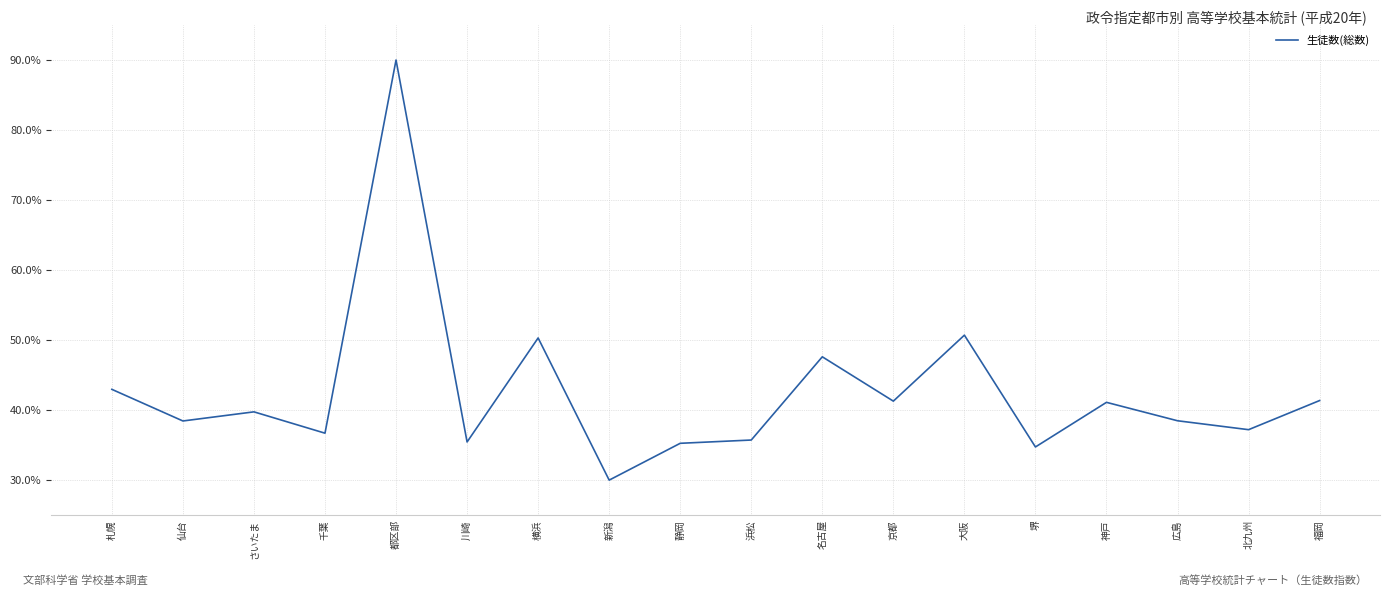

Which has a higher value, 広島 or 神戸?

神戸